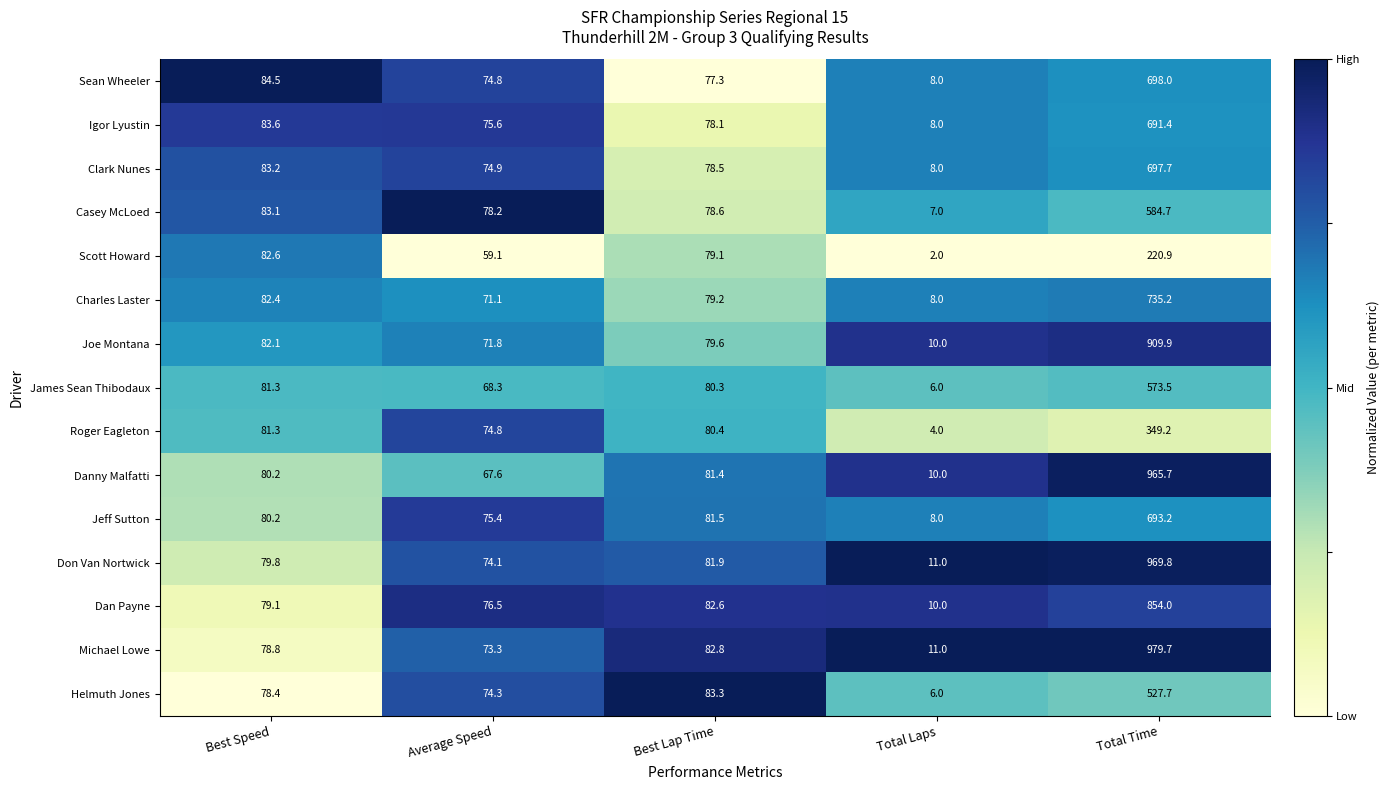

At which label is Danny Malfatti closest to 487?

Best Lap Time